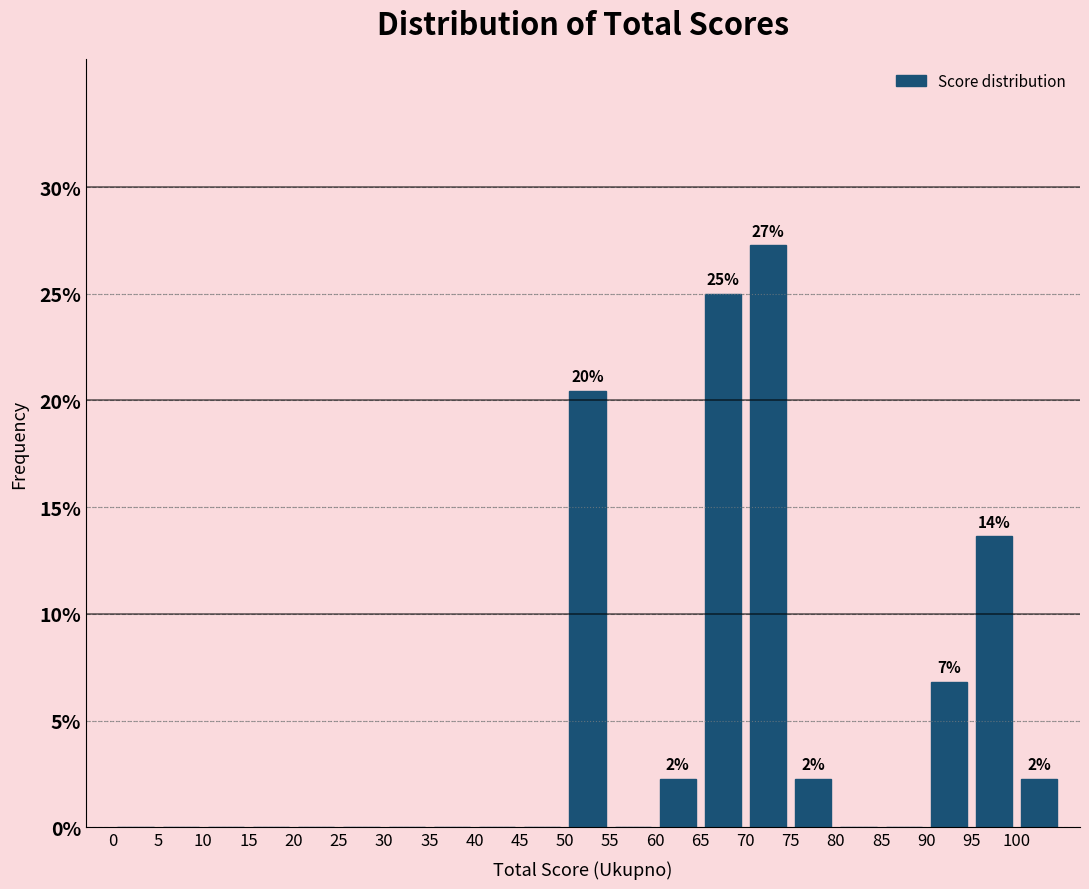

Over which range of the x-axis is the bar tallest?

70 to 75